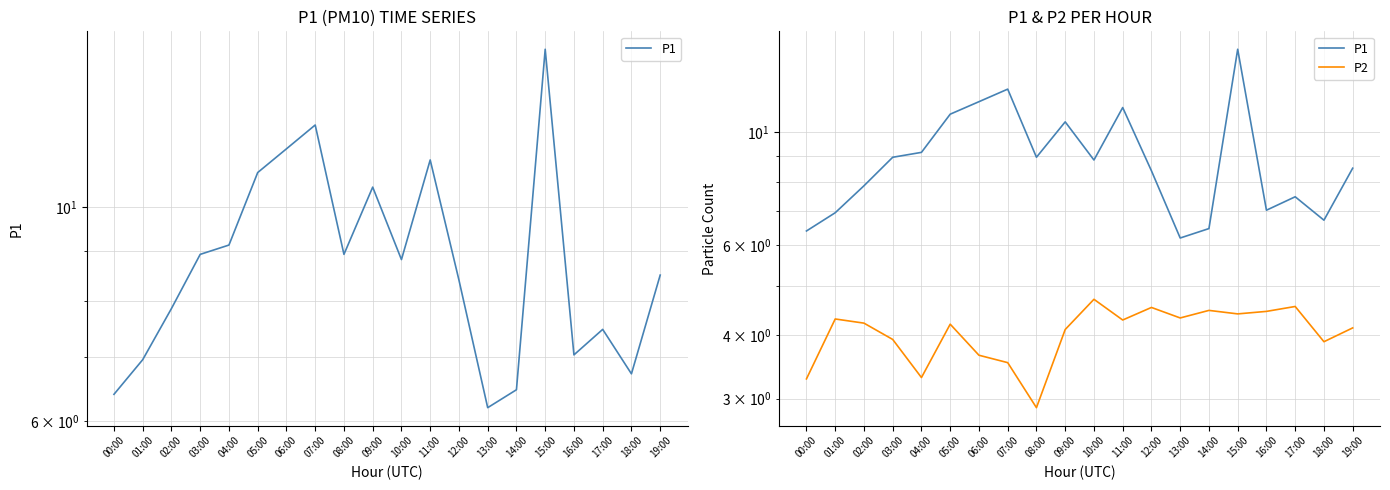

Where does the P1 series first go above 8?

03:00